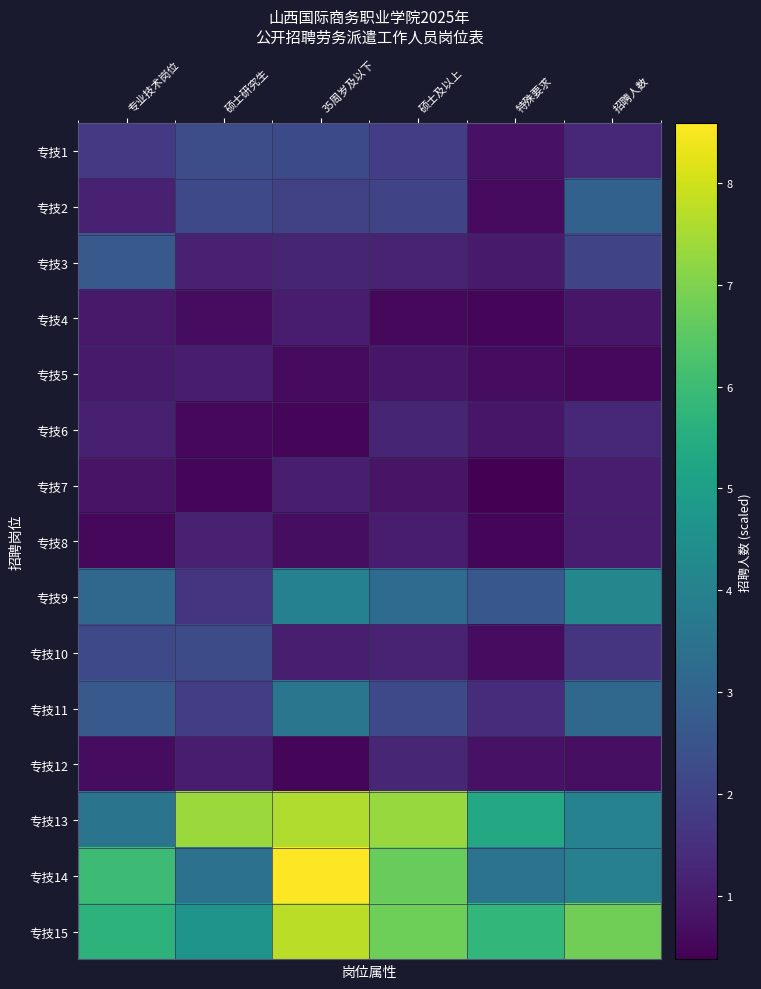

At which category does the chart reach its minimum across all series?

特殊要求